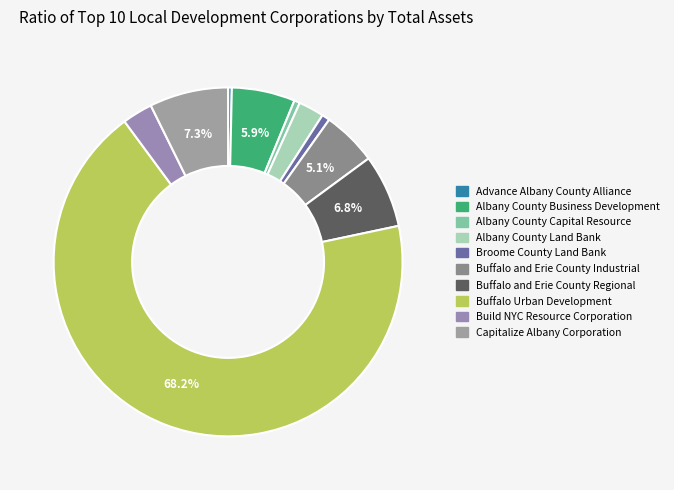

Is it true that Broome County Land Bank is 7% of the pie?

False